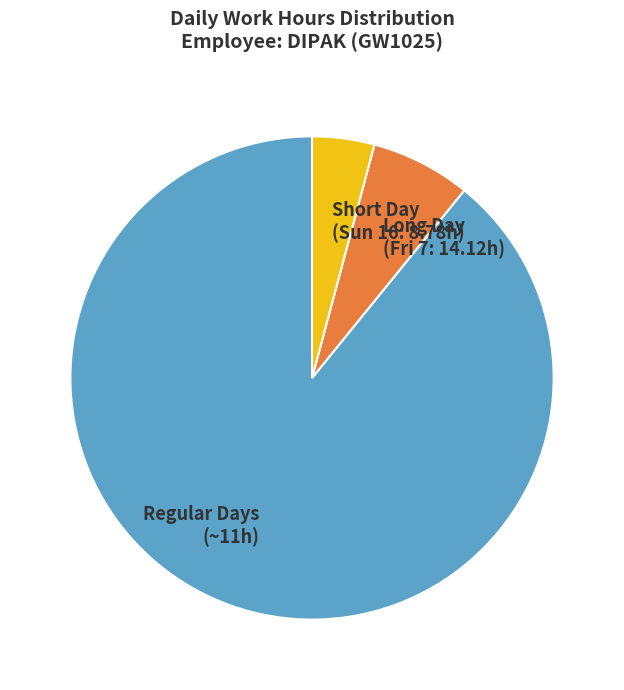

Which slice is the largest?

Regular Days (~11h)